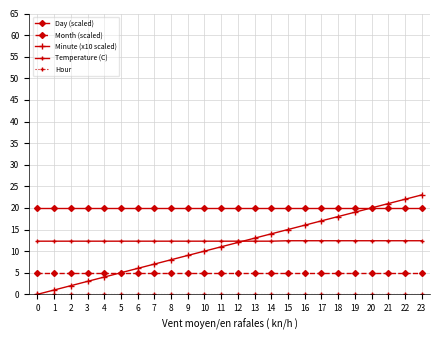

How many series are shown in this chart?

5